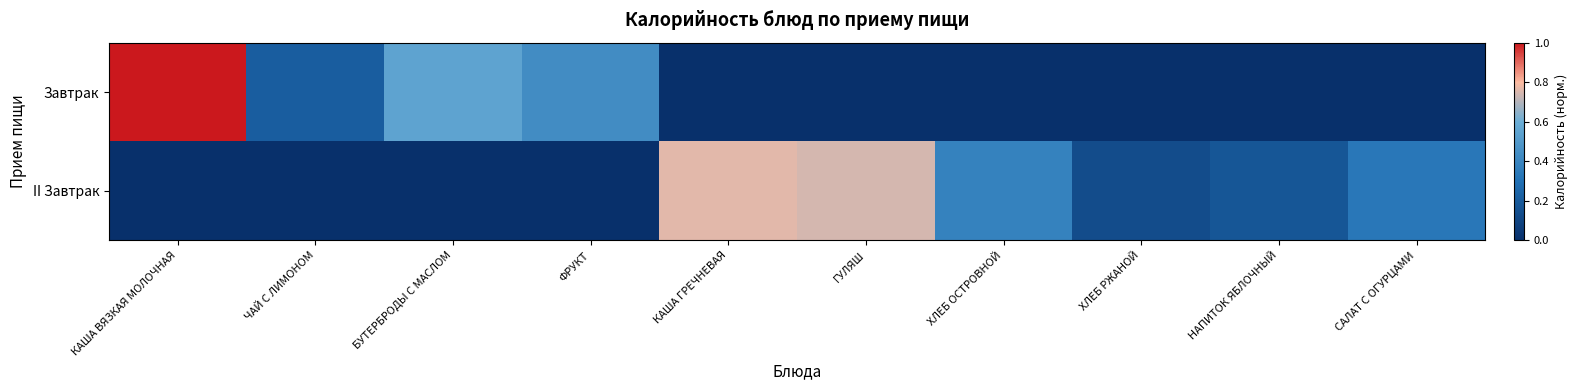

What is the difference between the highest and lowest values at ХЛЕБ ОСТРОВНОЙ?

0.4